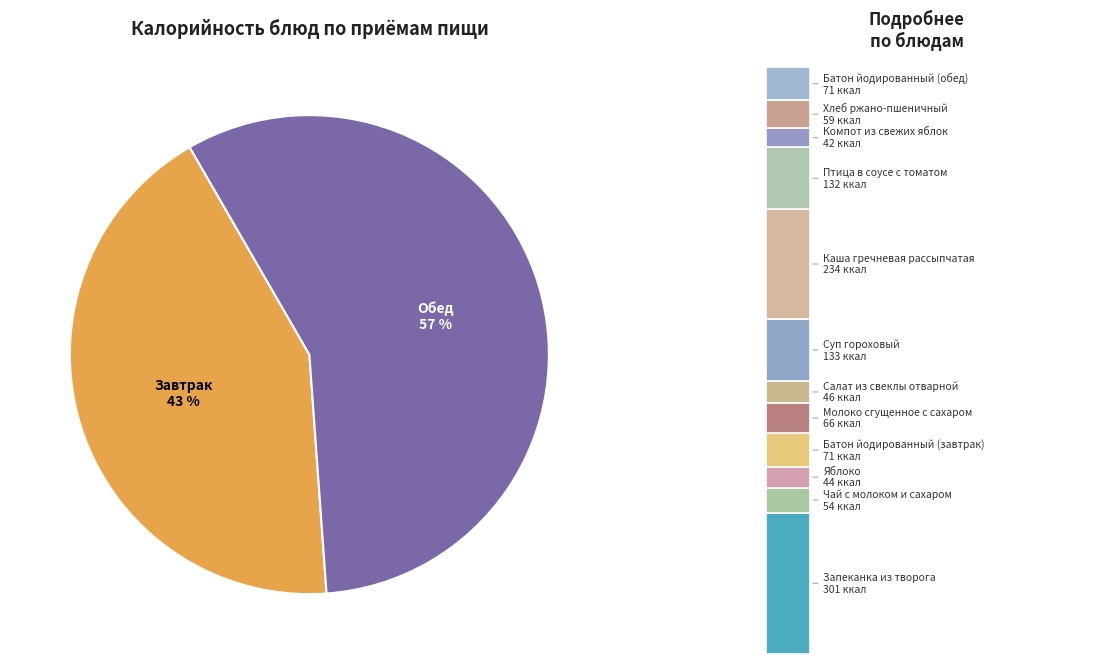

Rank the categories by value from lowest to highest.

Компот из свежих яблок, Яблоко, Салат из свеклы отварной, Чай с молоком и сахаром, Хлеб ржано-пшеничный, Молоко сгущенное с сахаром, Батон йодированный (завтрак), Батон йодированный (обед), Птица в соусе с томатом, Суп гороховый, Каша гречневая рассыпчатая, Запеканка из творога